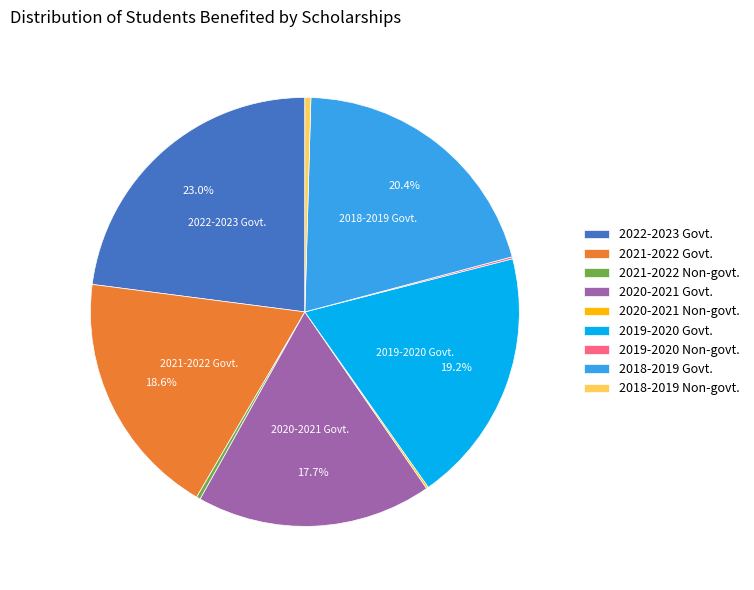

Which has a higher value, 2018-2019 Govt. or 2020-2021 Govt.?

2018-2019 Govt.